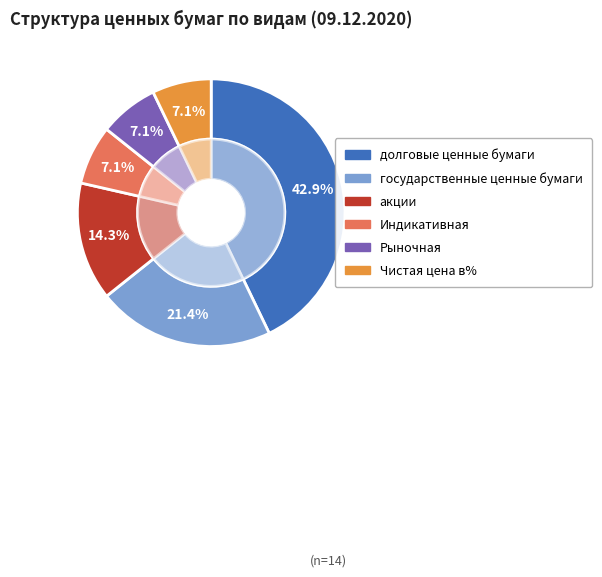

Is акции the majority of the pie?

No